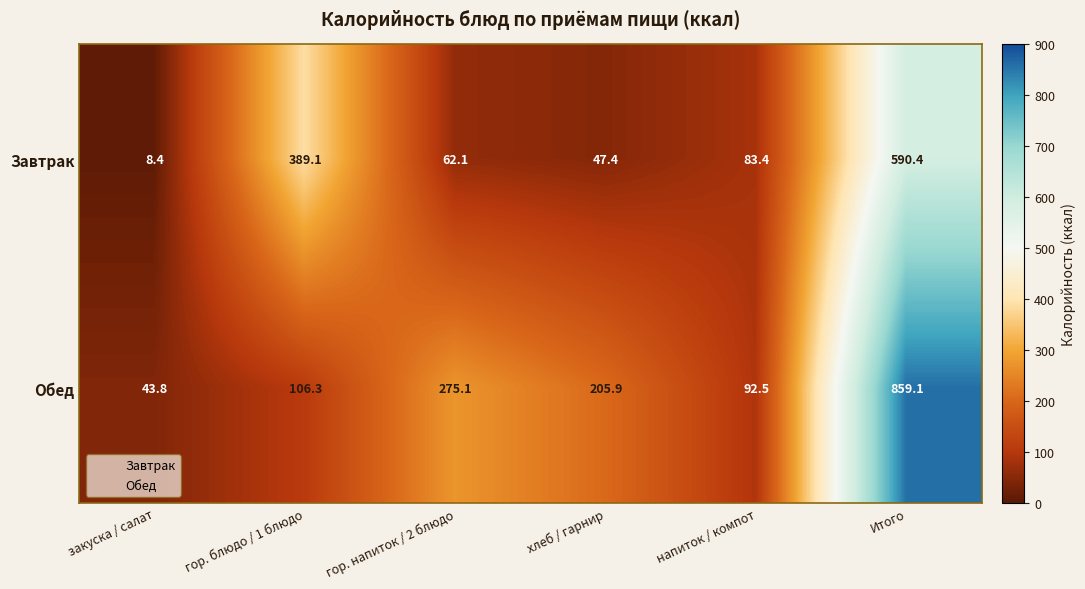

Reading right to left, what are all the values shown in this chart?

Завтрак: 590.4	83.4	47.4	62.1	389.1	8.4
Обед: 859.1	92.5	205.9	275.1	106.3	43.8